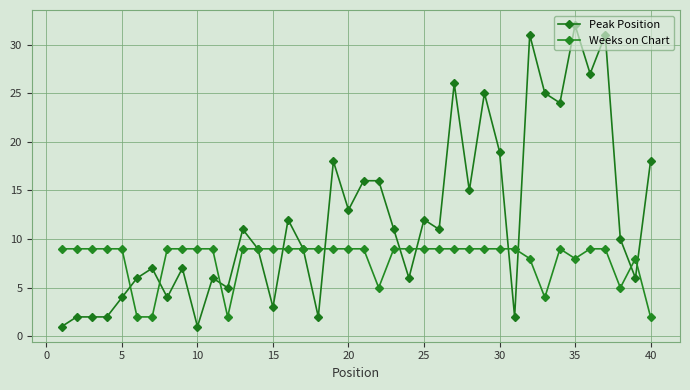

Reading right to left, transcribe all the data shown in this chart.

Peak Position: 18	6	10	31	27	32	24	25	31	2	19	25	15	26	11	12	6	11	16	16	13	18	2	9	12	3	9	11	5	6	1	7	4	7	6	4	2	2	2	1
Weeks on Chart: 2	8	5	9	9	8	9	4	8	9	9	9	9	9	9	9	9	9	5	9	9	9	9	9	9	9	9	9	2	9	9	9	9	2	2	9	9	9	9	9